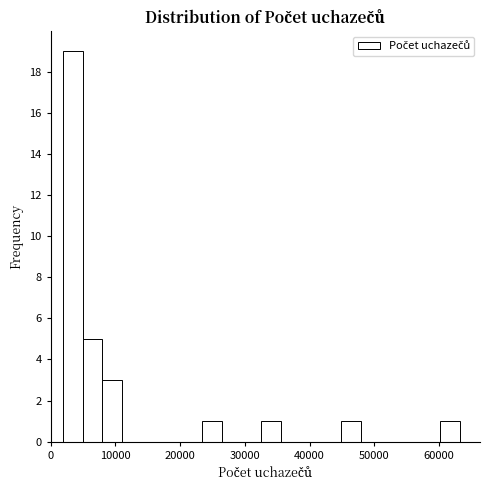

Around what value on the x-axis is the tallest bar? Give the approximate position of its centre, as read against the axis.

3000